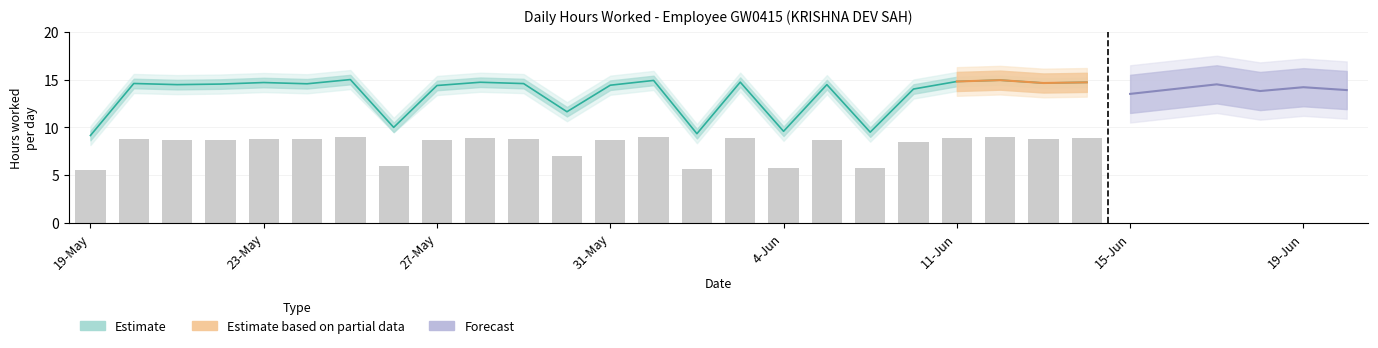

At which category is the sum across all series the highest?

25-May